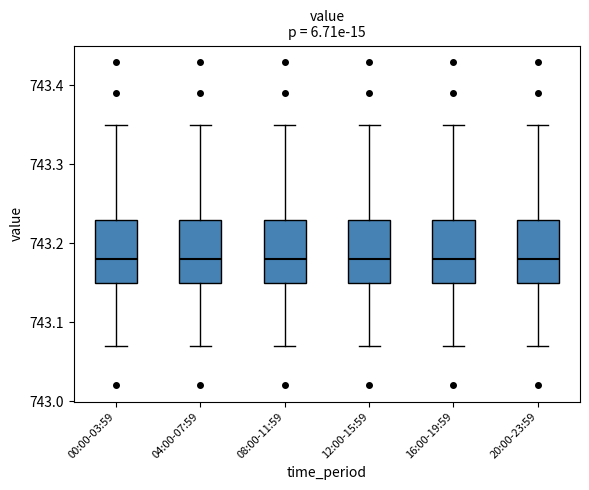

Reading left to right, read every box against the y-axis: the position of its median line, the range the box covers, and the ends of its whiskers. The values are not printed on the chart, so give them approximately, as read against the axis.

00:00-03:59: median 743.18, box 743.15 to 743.23, whiskers 743.07 to 743.35
04:00-07:59: median 743.18, box 743.15 to 743.23, whiskers 743.07 to 743.35
08:00-11:59: median 743.18, box 743.15 to 743.23, whiskers 743.07 to 743.35
12:00-15:59: median 743.18, box 743.15 to 743.23, whiskers 743.07 to 743.35
16:00-19:59: median 743.18, box 743.15 to 743.23, whiskers 743.07 to 743.35
20:00-23:59: median 743.18, box 743.15 to 743.23, whiskers 743.07 to 743.35